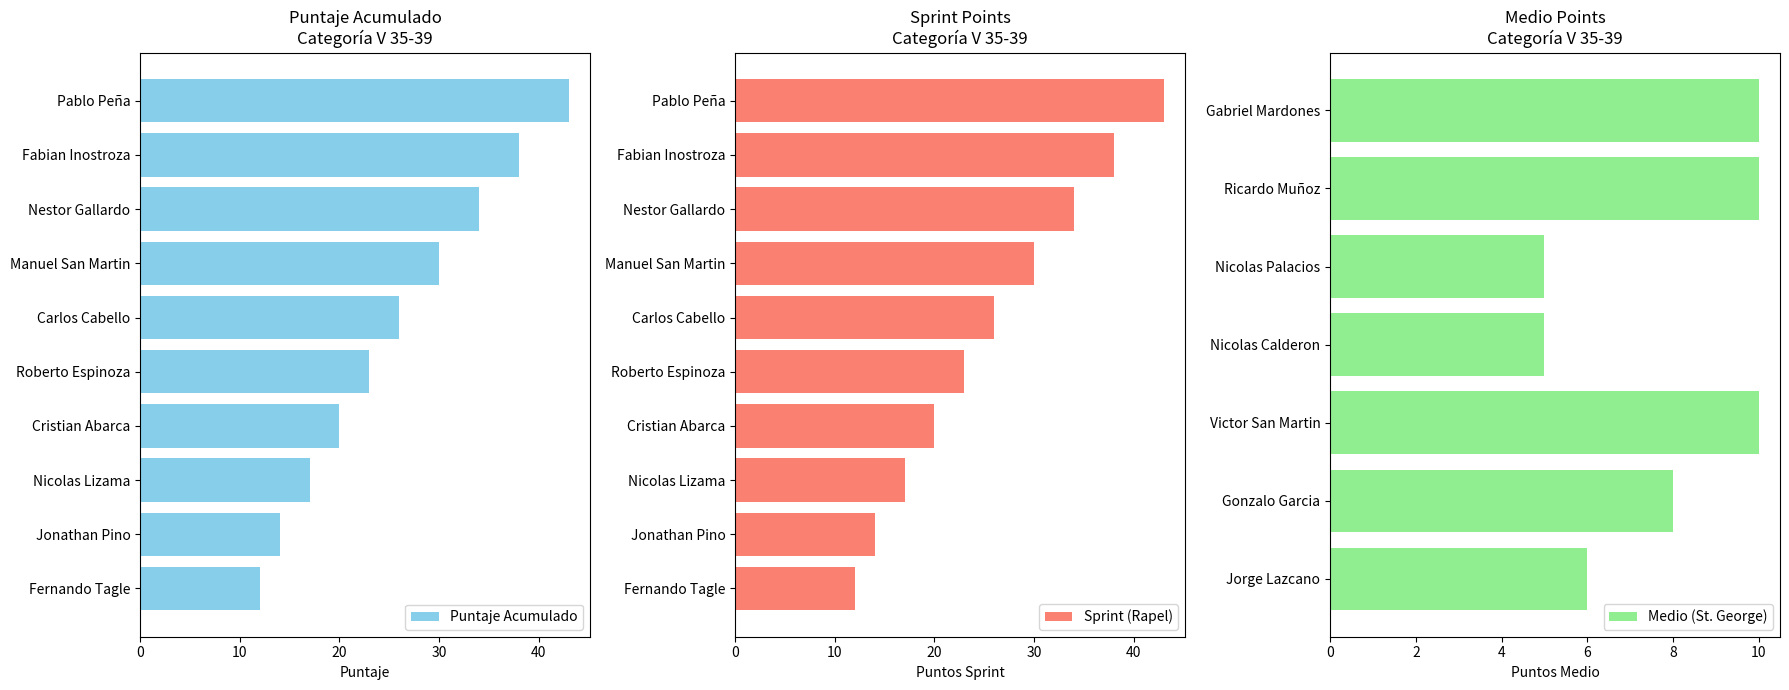

What is the difference between the Puntaje Acumulado values at Roberto Espinoza and Jonathan Pino?

9